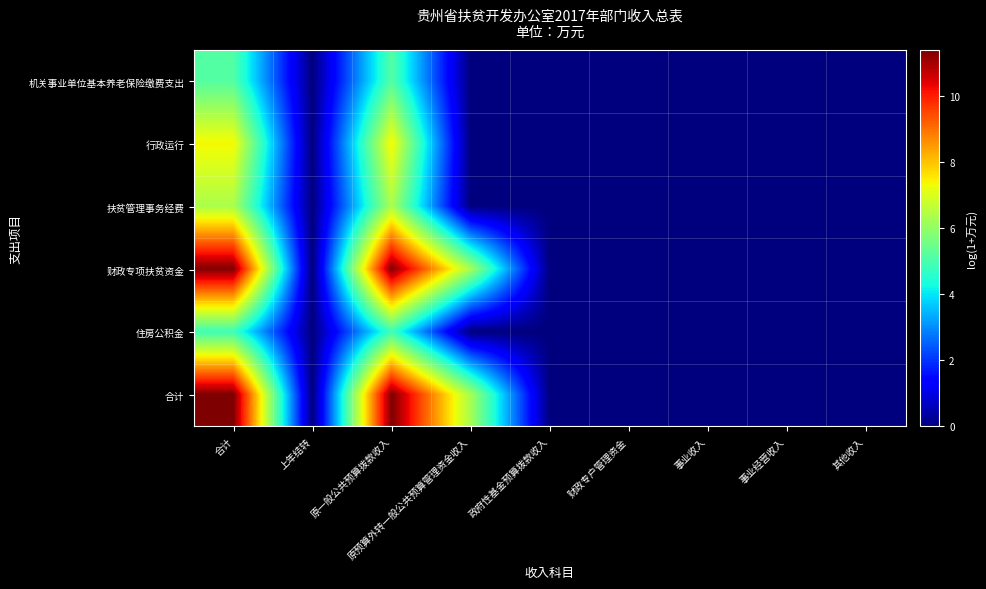

Reading right to left, extract all data points from this chart.

机关事业单位基本养老保险缴费支出: 其他收入=0.0	事业经营收入=0.0	事业收入=0.0	财政专户管理资金=0.0	政府性基金预算拨款收入=0.0	原预算外转一般公共预算管理资金收入=0.0	原一般公共预算拨款收入=5.1	上年结转=0.0	合计=5.1
行政运行: 其他收入=0.0	事业经营收入=0.0	事业收入=0.0	财政专户管理资金=0.0	政府性基金预算拨款收入=0.0	原预算外转一般公共预算管理资金收入=0.0	原一般公共预算拨款收入=7.4	上年结转=0.0	合计=7.4
扶贫管理事务经费: 其他收入=0.0	事业经营收入=0.0	事业收入=0.0	财政专户管理资金=0.0	政府性基金预算拨款收入=0.0	原预算外转一般公共预算管理资金收入=0.0	原一般公共预算拨款收入=6.4	上年结转=0.0	合计=6.4
财政专项扶贫资金: 其他收入=0.0	事业经营收入=0.0	事业收入=0.0	财政专户管理资金=0.0	政府性基金预算拨款收入=0.0	原预算外转一般公共预算管理资金收入=6.3	原一般公共预算拨款收入=11.4	上年结转=0.0	合计=11.4
住房公积金: 其他收入=0.0	事业经营收入=0.0	事业收入=0.0	财政专户管理资金=0.0	政府性基金预算拨款收入=0.0	原预算外转一般公共预算管理资金收入=0.0	原一般公共预算拨款收入=4.9	上年结转=0.0	合计=4.9
合计: 其他收入=0.0	事业经营收入=0.0	事业收入=0.0	财政专户管理资金=0.0	政府性基金预算拨款收入=0.0	原预算外转一般公共预算管理资金收入=6.3	原一般公共预算拨款收入=11.4	上年结转=0.0	合计=11.4